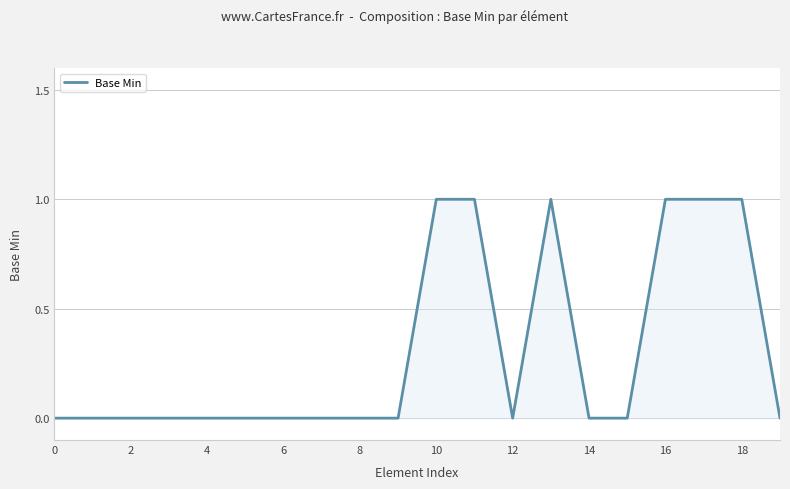

Reading left to right, what are all the values shown in this chart?

0	0	0	0	0	0	0	0	0	0	1	1	0	1	0	0	1	1	1	0